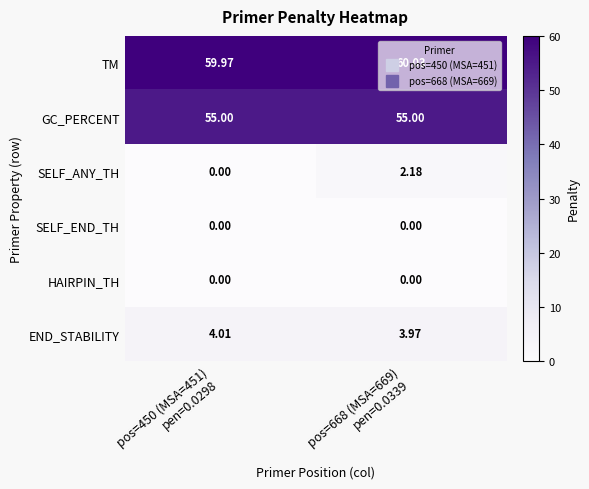

Which series has the widest spread of values?

SELF_ANY_TH